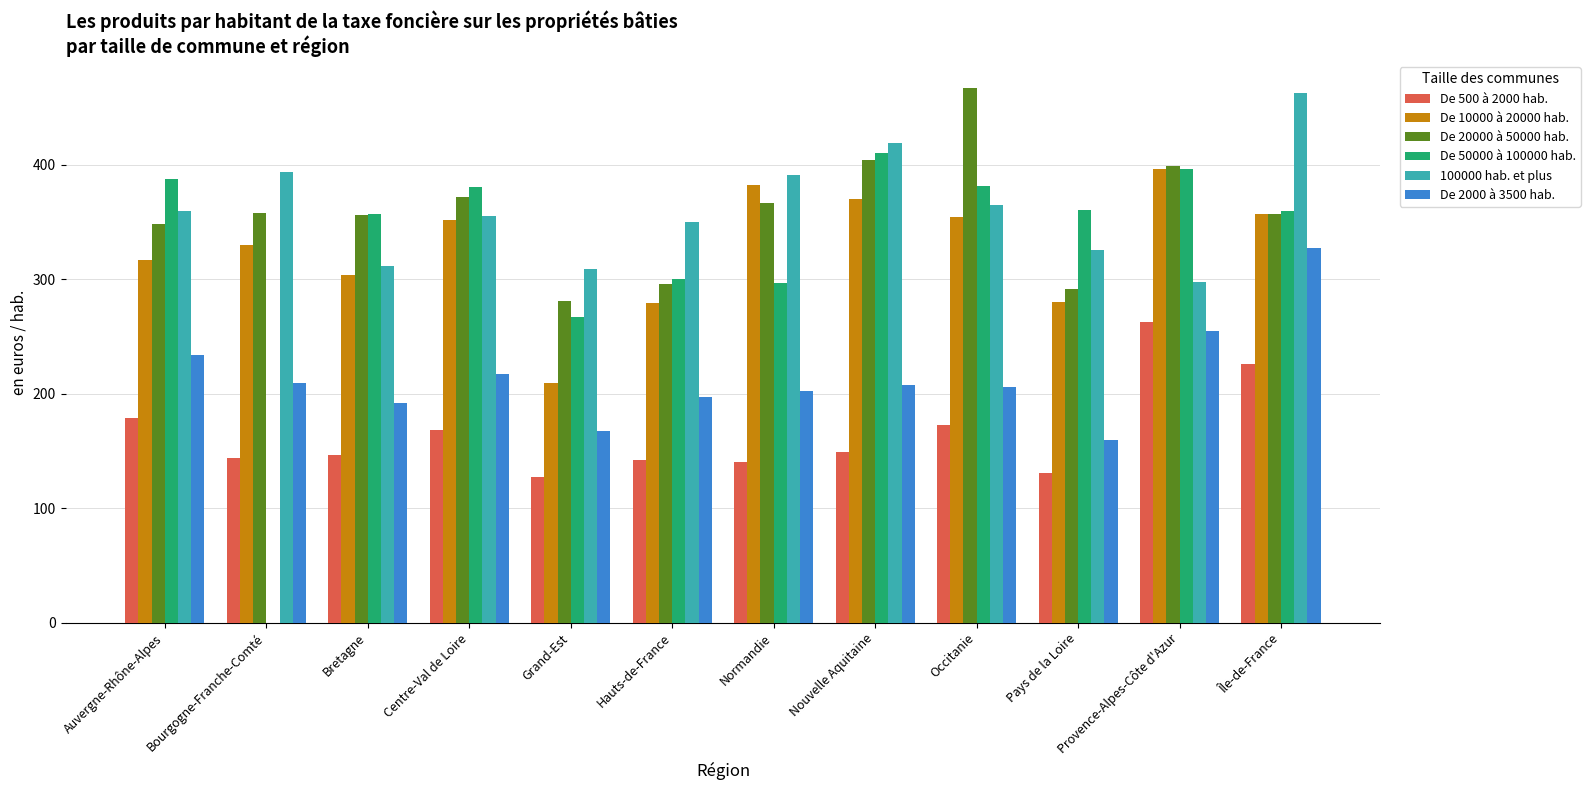

Which series changed the most between Hauts-de-France and Normandie?

De 10000 à 20000 hab.